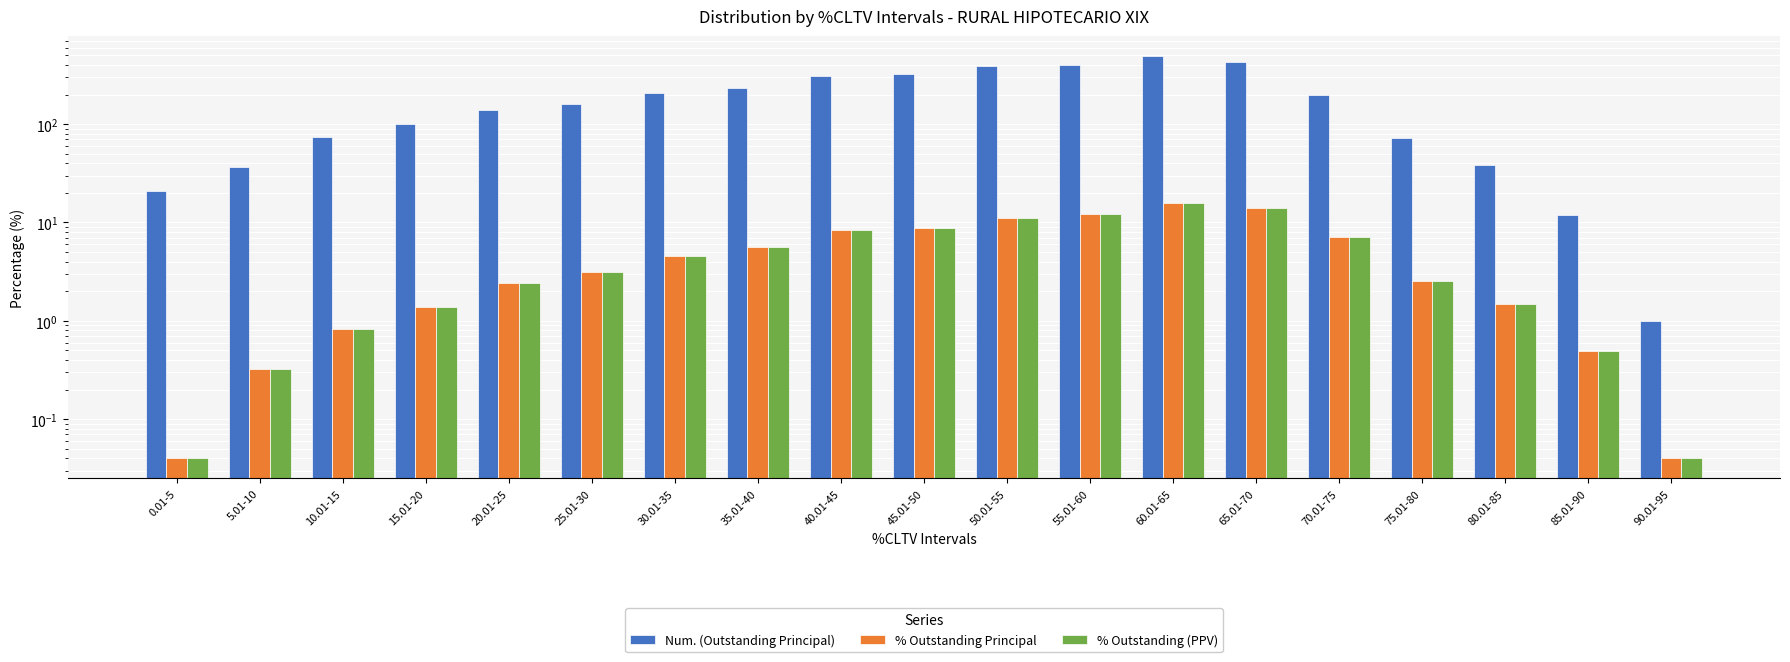

What is the label of the 7th bar from the left?

30.01-35